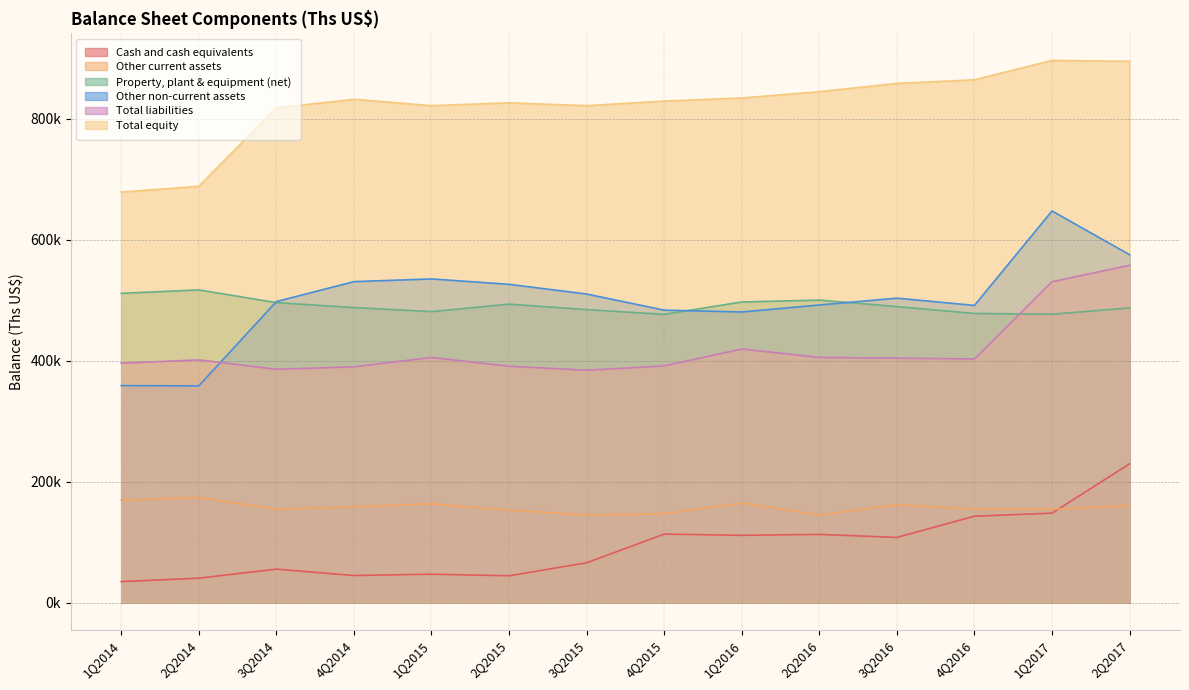

Which label corresponds to the smallest value in the chart?

1Q2014